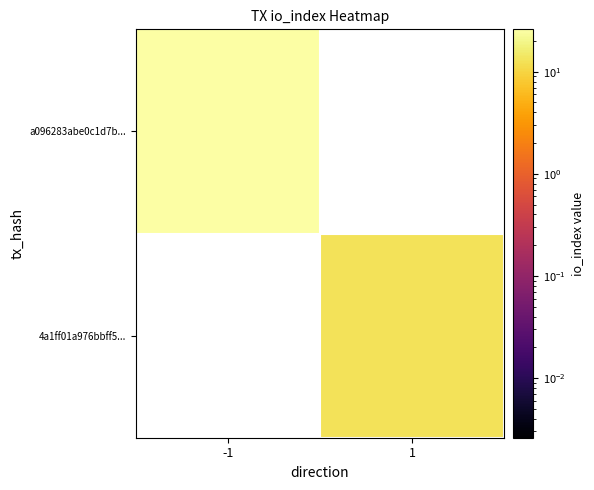

What is the minimum value shown in the chart?

13.0